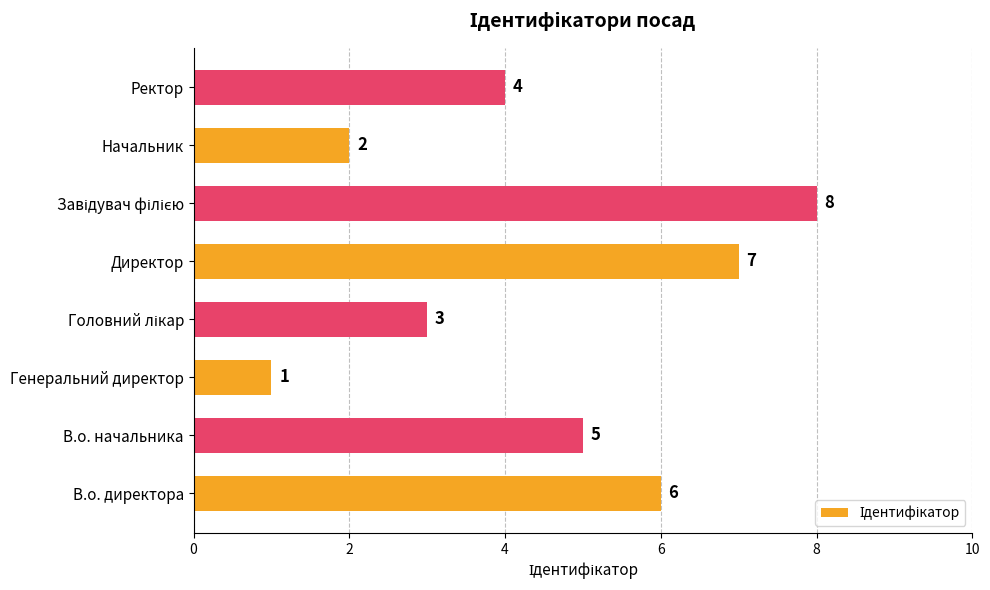

What is the change in value from В.о. директора to Начальник?

-4